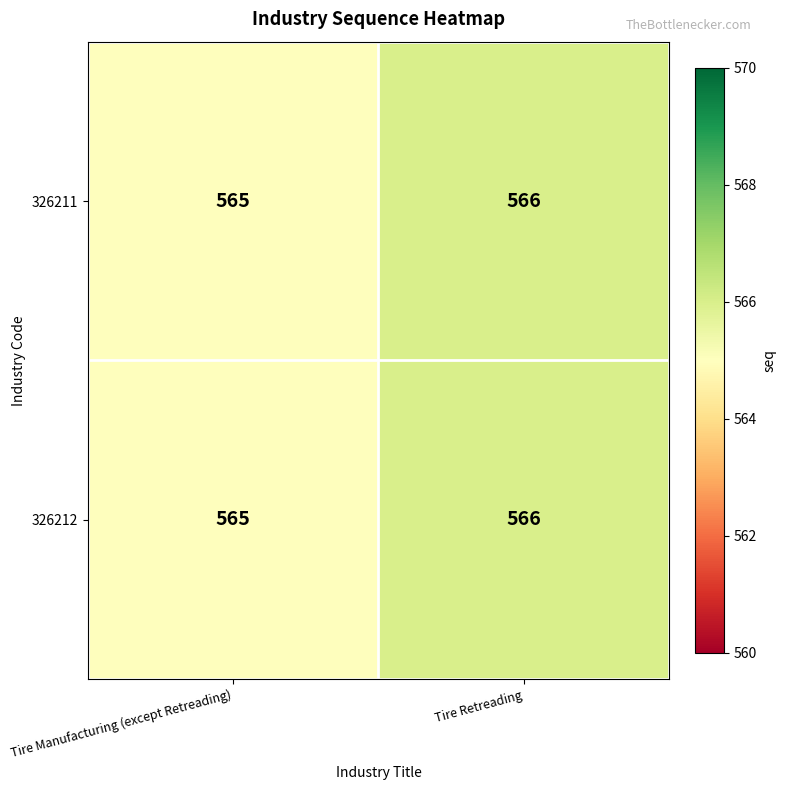

What is the sum of all 326211 values?

1131